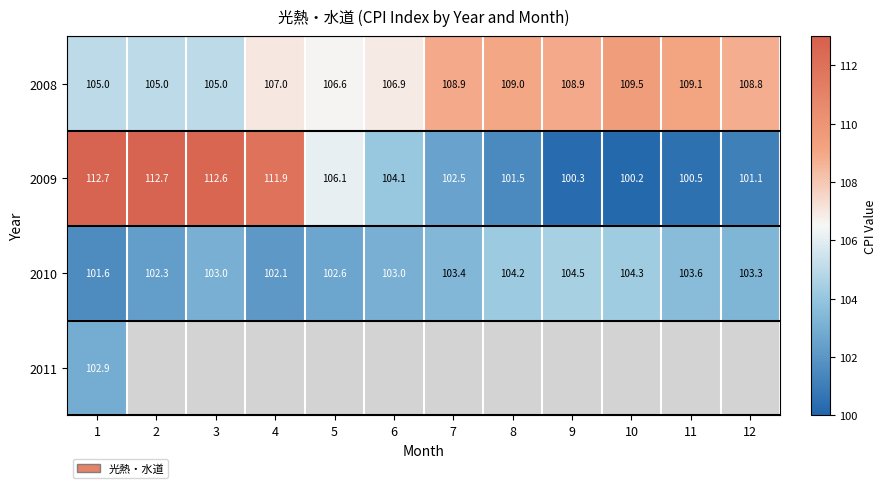

What is the difference between the 2009 values at 1 and 11?

12.2